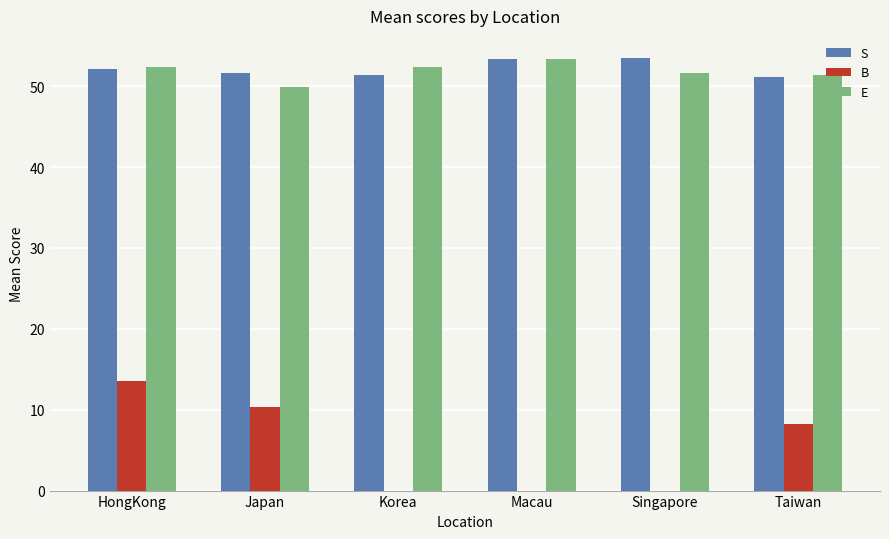

Read the S value at Macau.

53.4